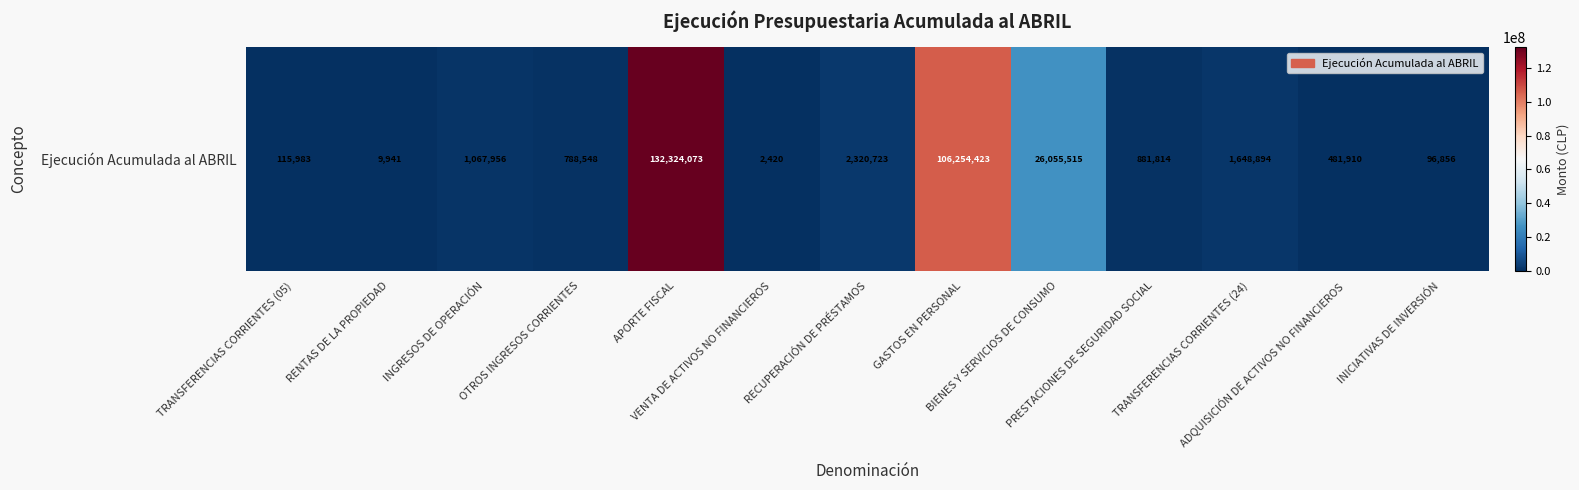

Between ADQUISICIÓN DE ACTIVOS NO FINANCIEROS and TRANSFERENCIAS CORRIENTES (24), which is larger?

TRANSFERENCIAS CORRIENTES (24)